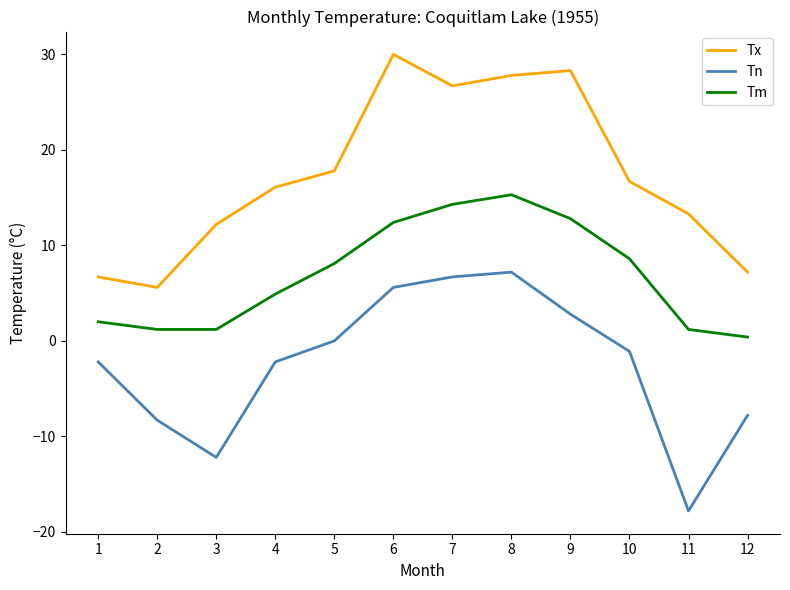

Reading left to right, extract all data points from this chart.

Tx: 1=6.7	2=5.6	3=12.2	4=16.1	5=17.8	6=30.0	7=26.7	8=27.8	9=28.3	10=16.7	11=13.3	12=7.2
Tn: 1=-2.2	2=-8.3	3=-12.2	4=-2.2	5=0.0	6=5.6	7=6.7	8=7.2	9=2.8	10=-1.1	11=-17.8	12=-7.8
Tm: 1=2.0	2=1.2	3=1.2	4=4.9	5=8.1	6=12.4	7=14.3	8=15.3	9=12.8	10=8.6	11=1.2	12=0.4